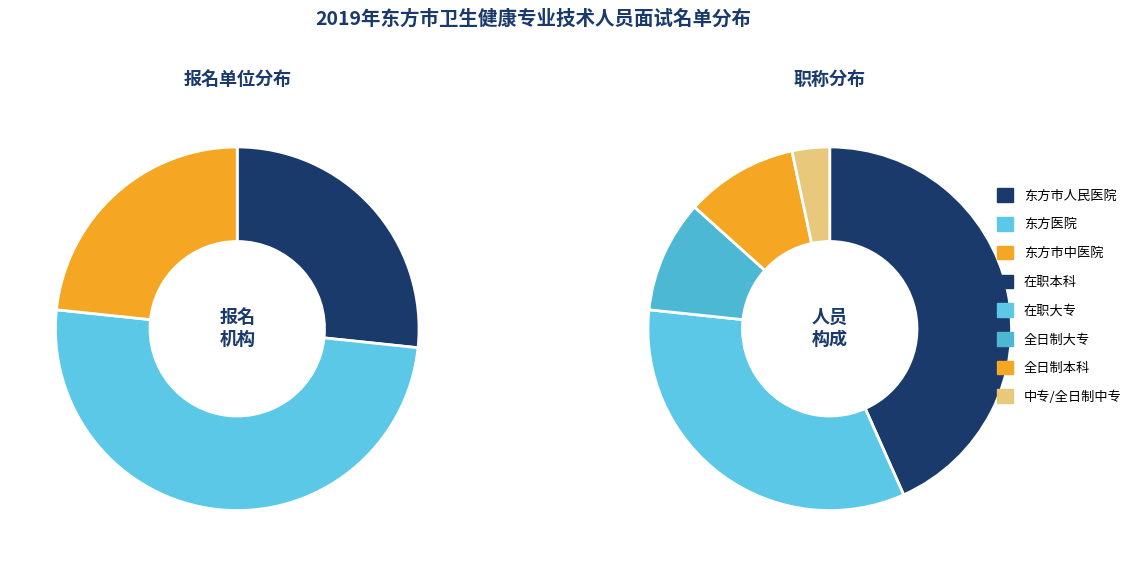

Approximately how many times larger is the value at 东方市中医院 compared to 东方市人民医院?

0.9